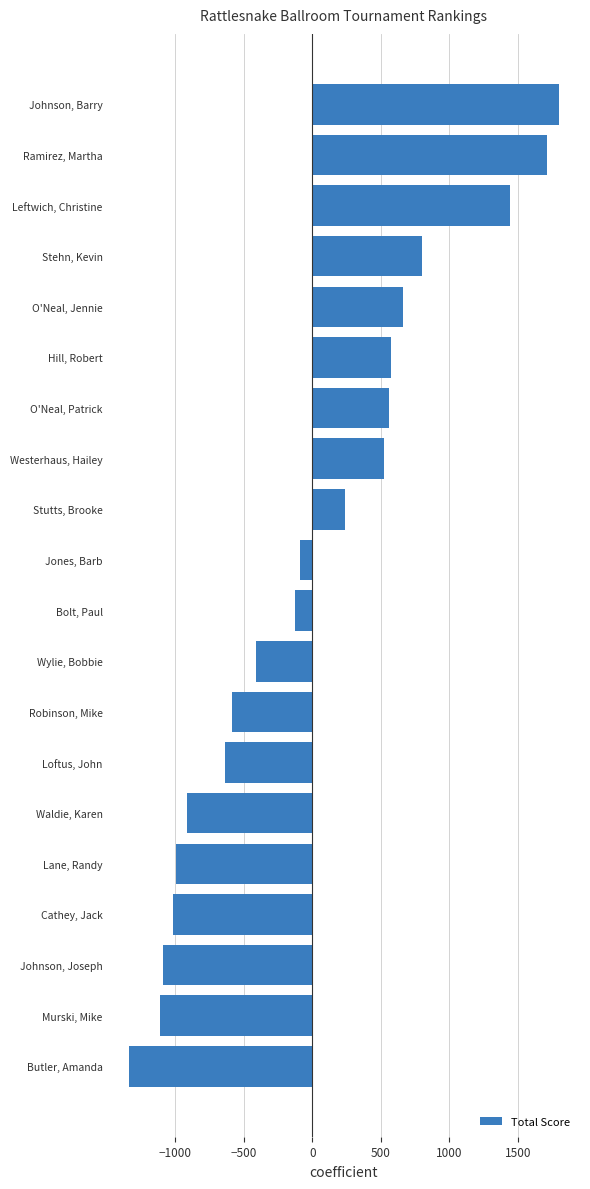

Which has a higher value, Johnson, Barry or Robinson, Mike?

Johnson, Barry